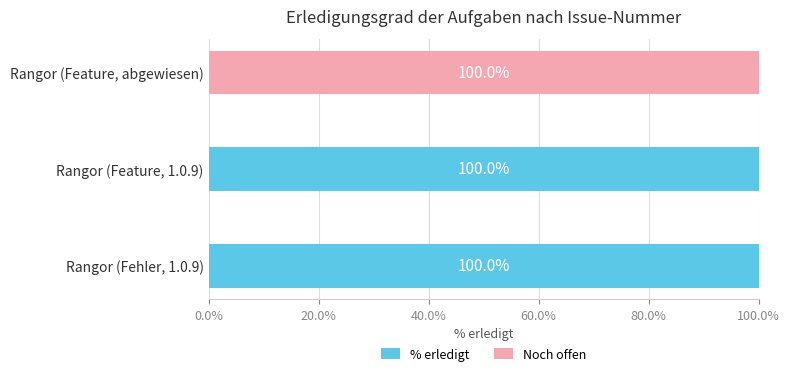

The % erledigt series shows 100 at Rangor (Feature, 1.0.9). True or false?

True